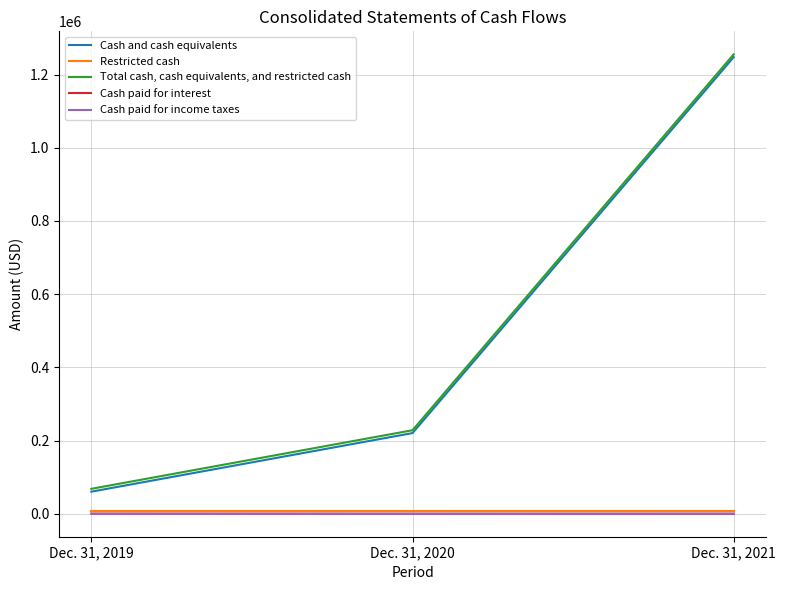

The value of Total cash, cash equivalents, and restricted cash at Dec. 31, 2021 is 1255381. True or false?

True